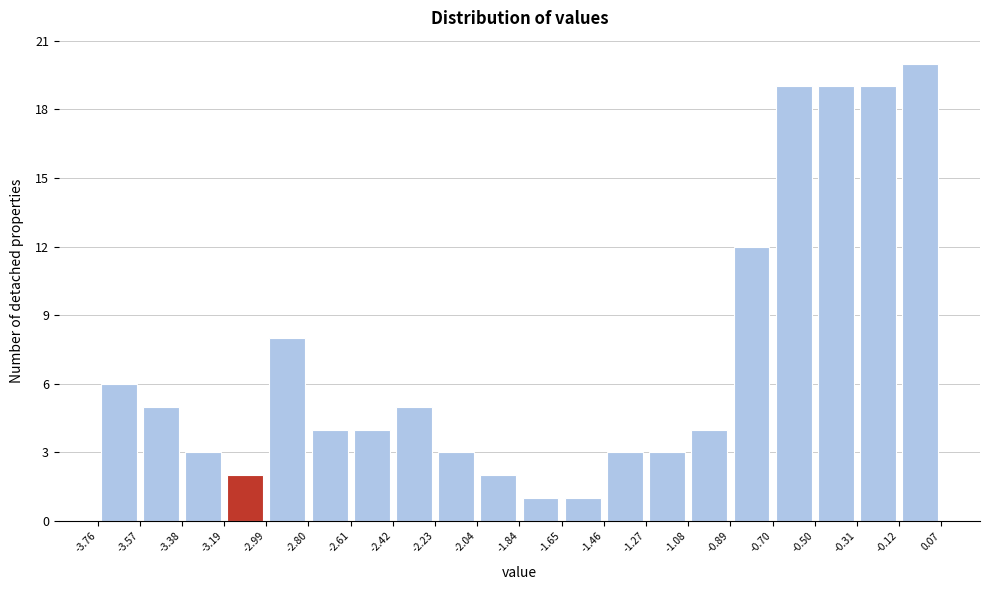

Reading left to right, transcribe this chart: for each bar, give the range it covers on the x-axis and its height. The values are not printed on the chart, so give them approximately, as read against the axis.

-3.76 to -3.57: 6
-3.57 to -3.38: 5
-3.38 to -3.19: 3
-3.19 to -2.99: 2
-2.99 to -2.80: 8
-2.80 to -2.61: 4
-2.61 to -2.42: 4
-2.42 to -2.23: 5
-2.23 to -2.04: 3
-2.04 to -1.84: 2
-1.84 to -1.65: 1
-1.65 to -1.46: 1
-1.46 to -1.27: 3
-1.27 to -1.08: 3
-1.08 to -0.89: 4
-0.89 to -0.70: 12
-0.70 to -0.50: 19
-0.50 to -0.31: 19
-0.31 to -0.12: 19
-0.12 to 0.07: 20